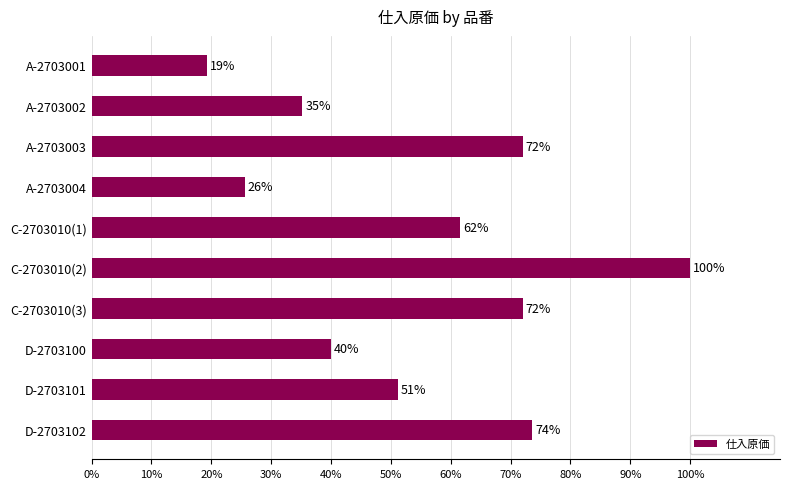

Are the bars grouped side by side (vs. stacked)?

No